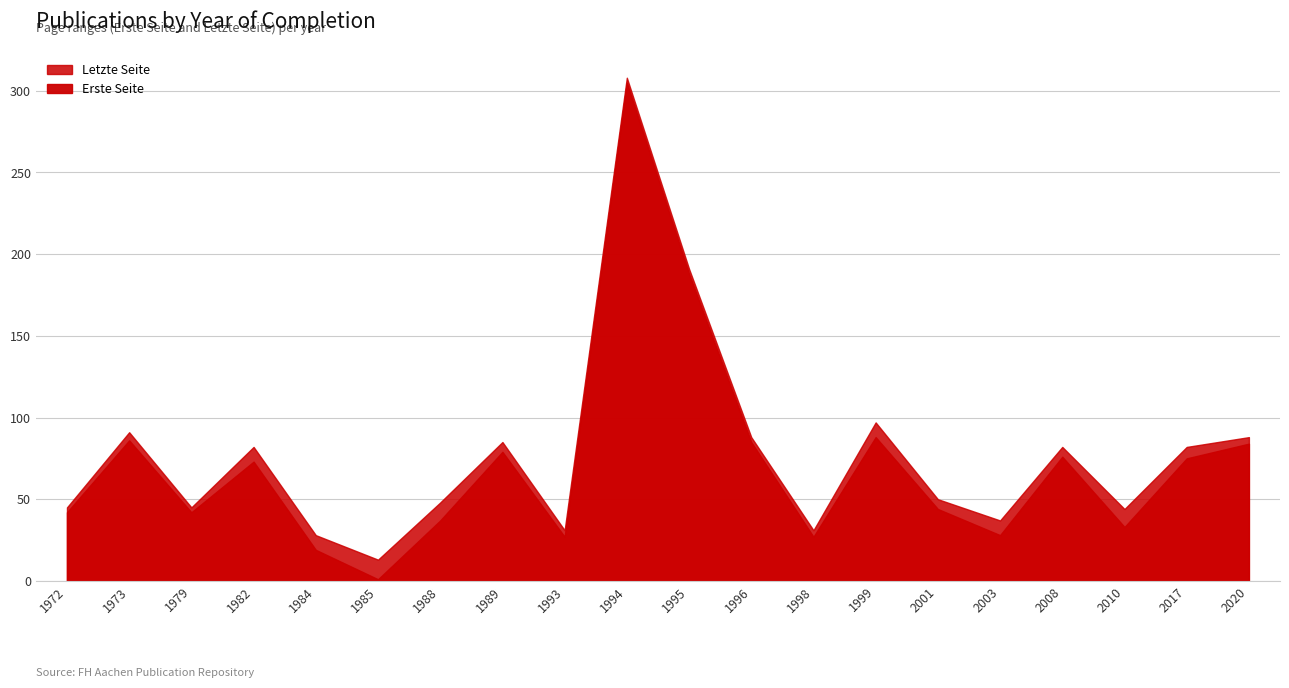

How many lines are shown in the chart?

2